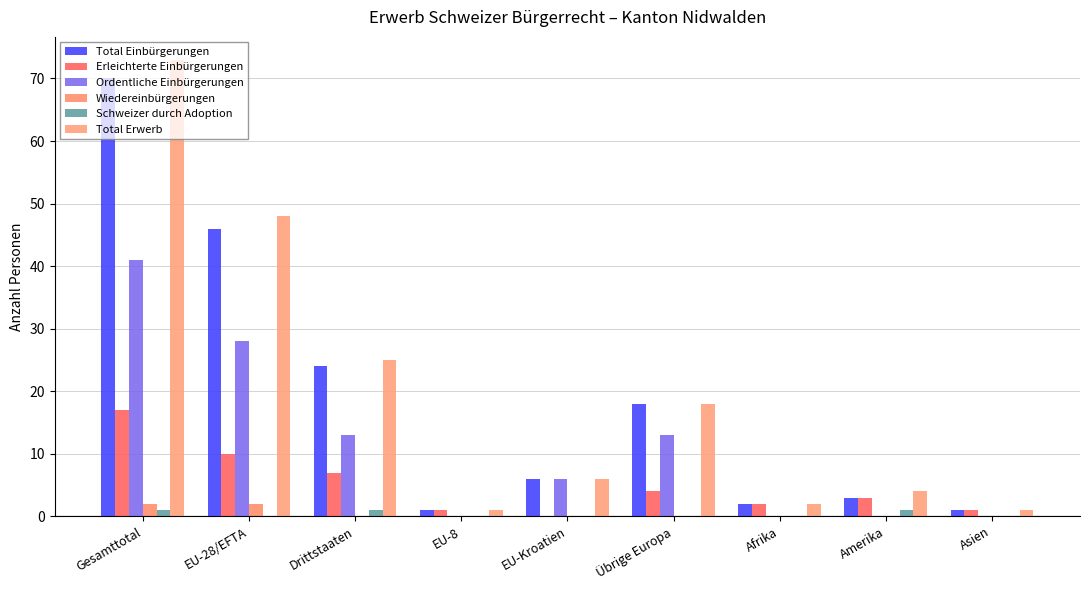

At which category does the chart reach its peak across all series?

Gesamttotal